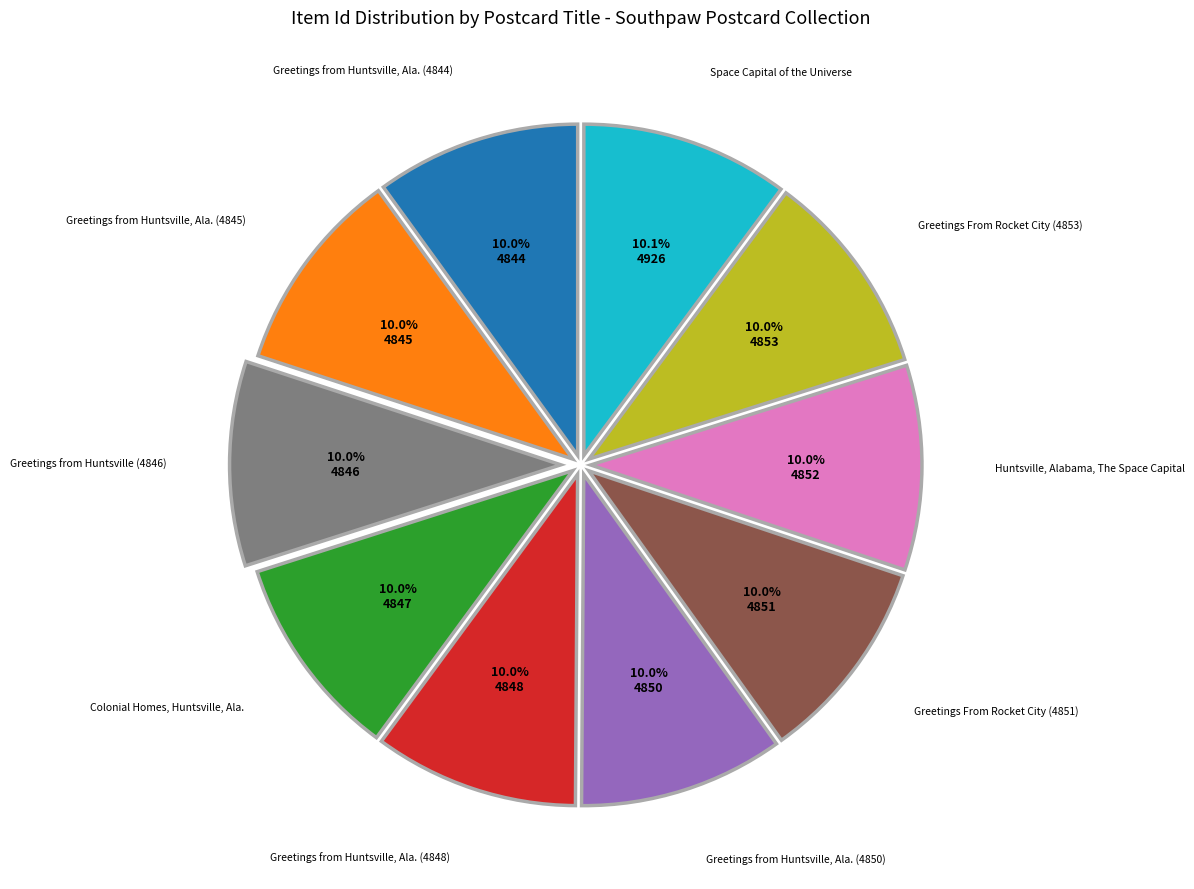

How many slices are in this pie chart?

10